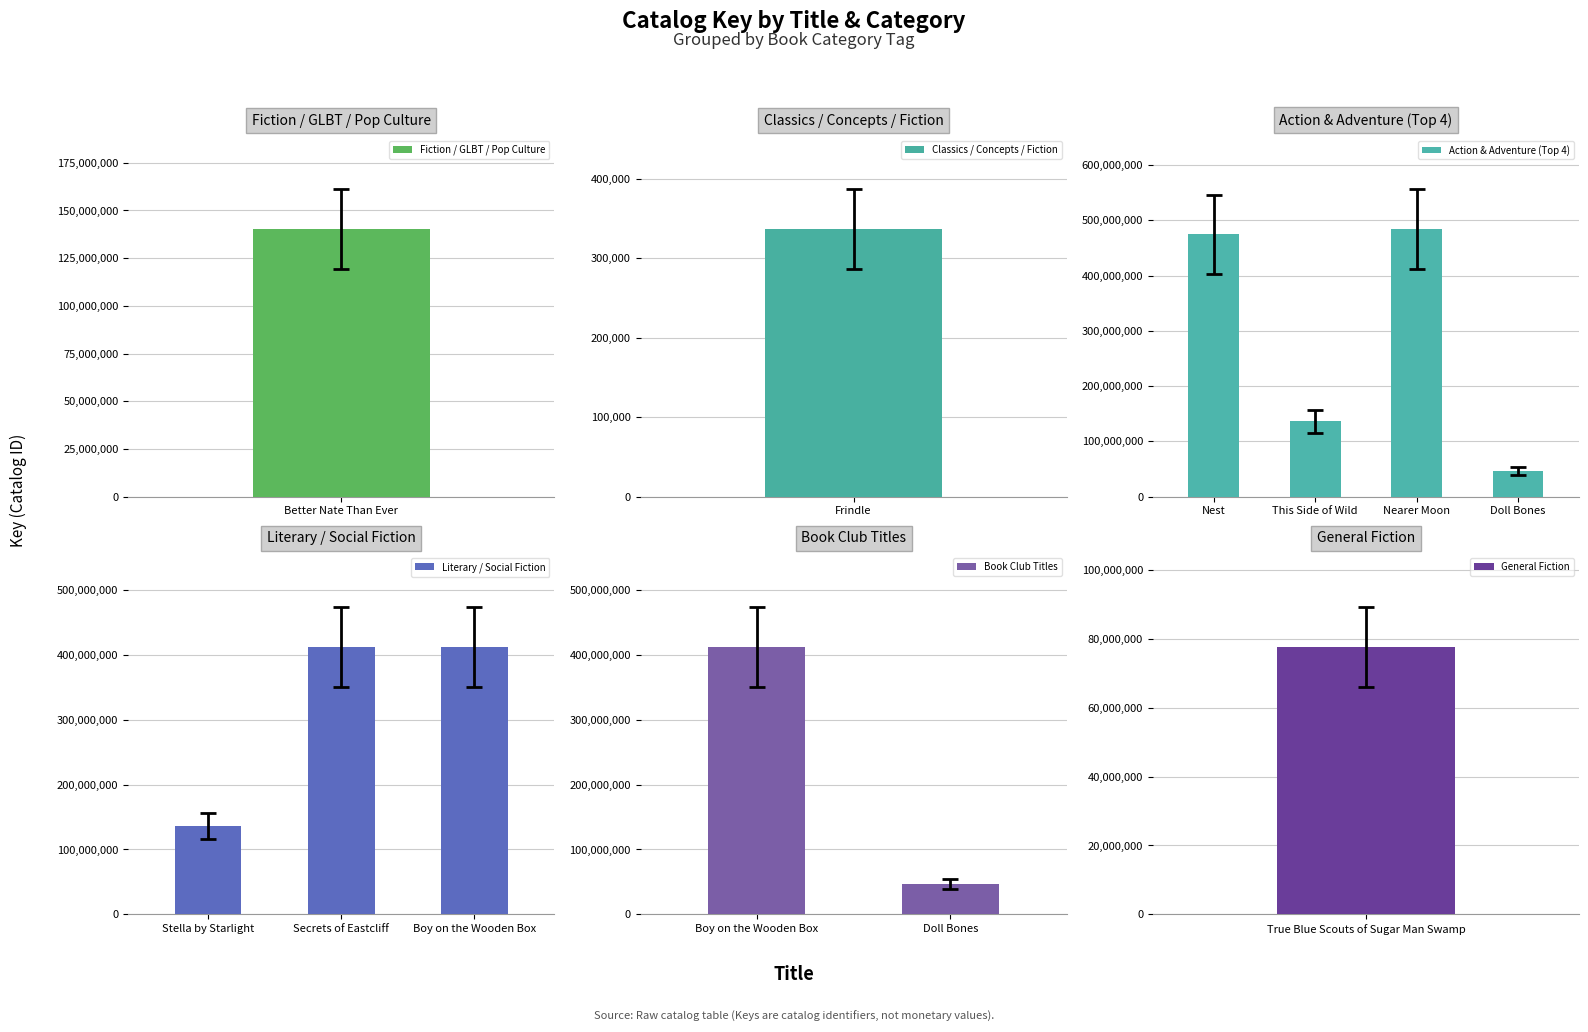

What is the change in value from Better Nate Than Ever to Nearer Moon?

+343582939